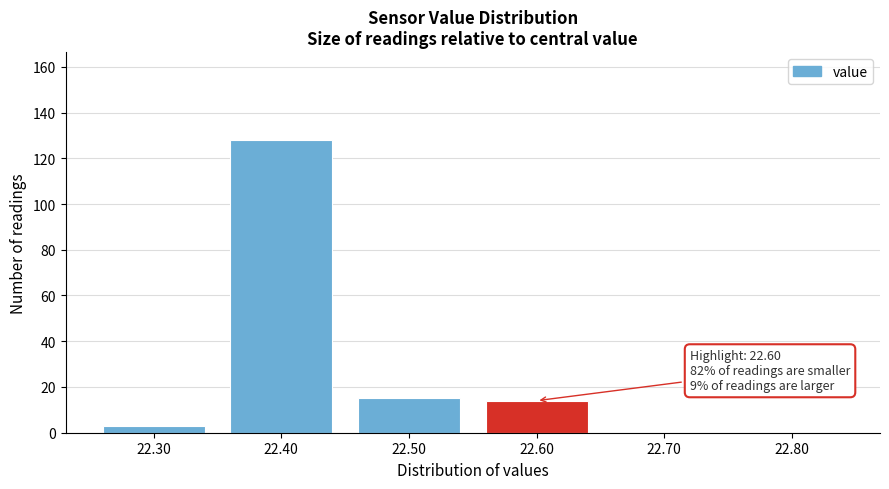

Reading right to left, extract all data points from this chart.

22.80=0	22.70=0	22.60=14	22.50=15	22.40=128	22.30=3